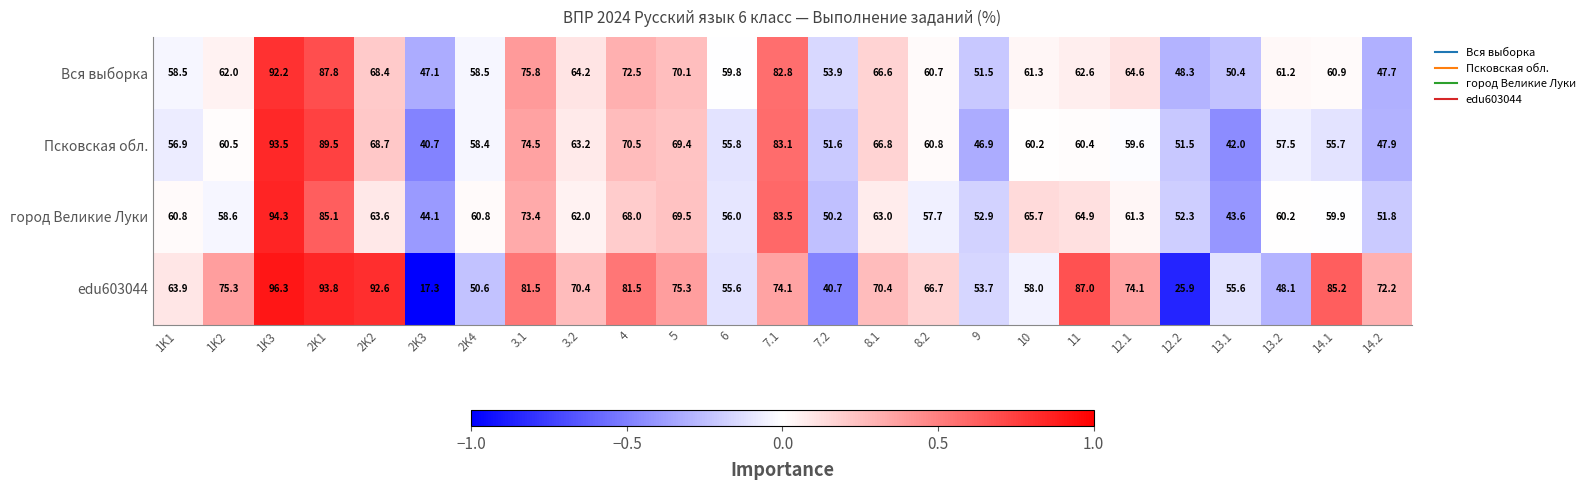

Which category has the lowest value in the Псковская обл. series?

2K3